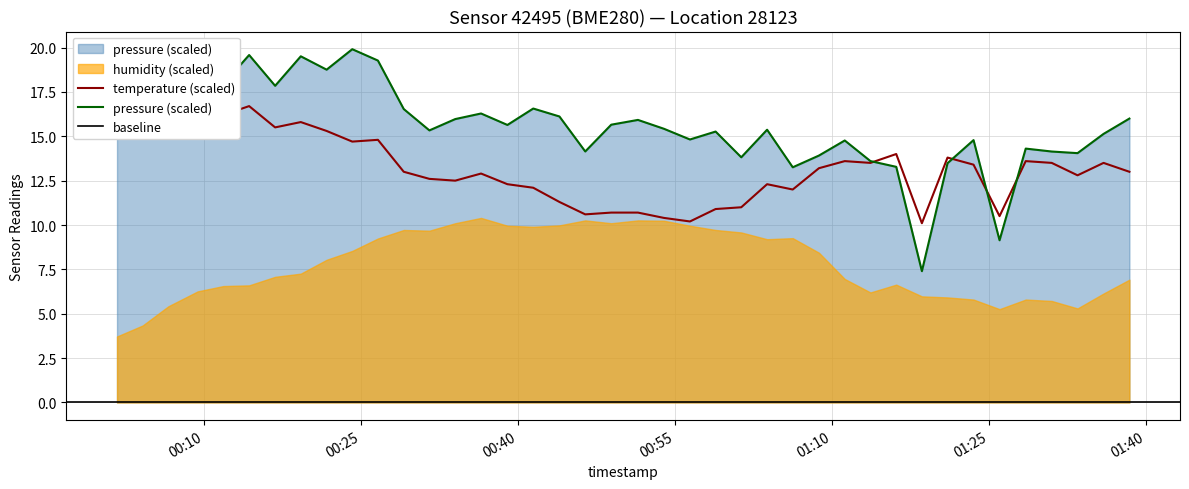

What is the difference between the maximum and minimum values in the pressure series?

12.5